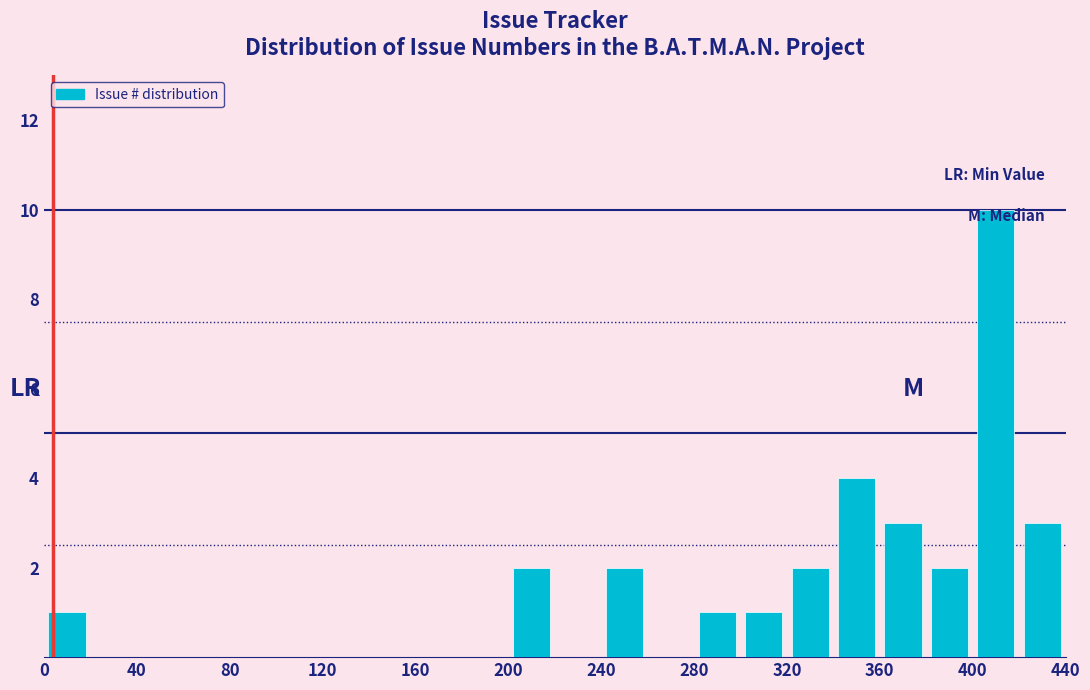

Over which range of the x-axis is the bar tallest?

400 to 420